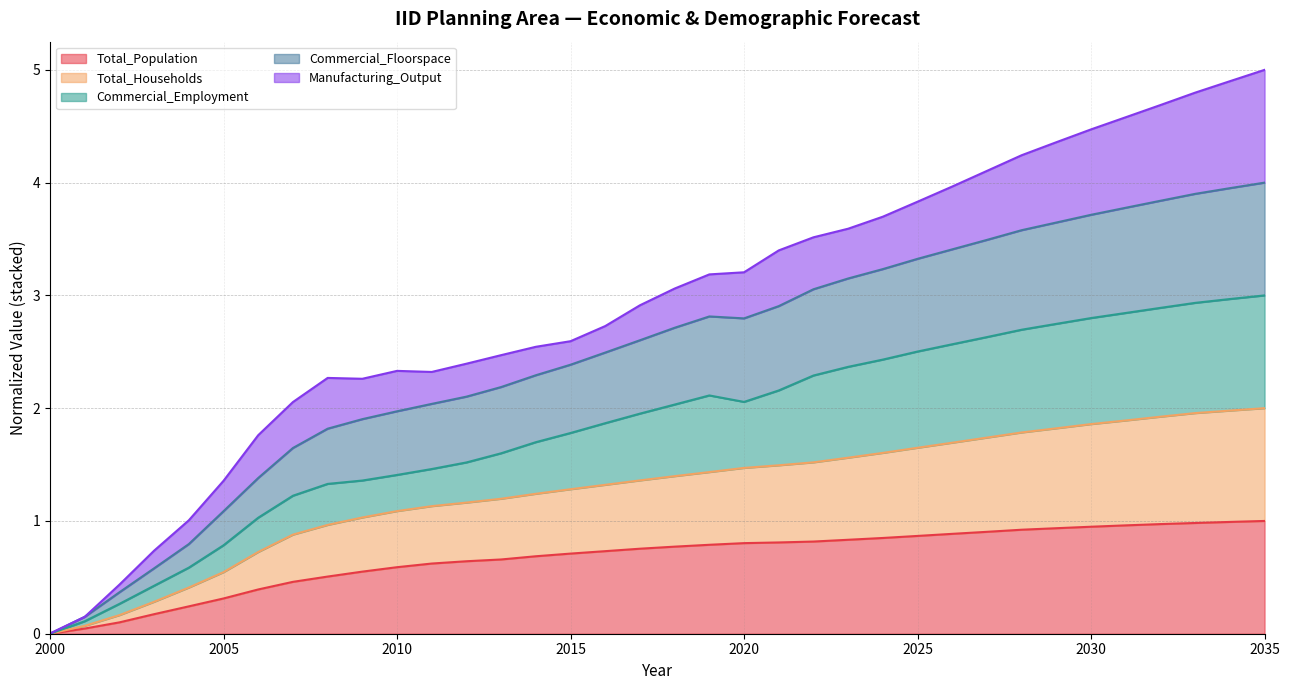

True or false: Commercial_Floorspace and Commercial_Employment intersect in this chart.

False